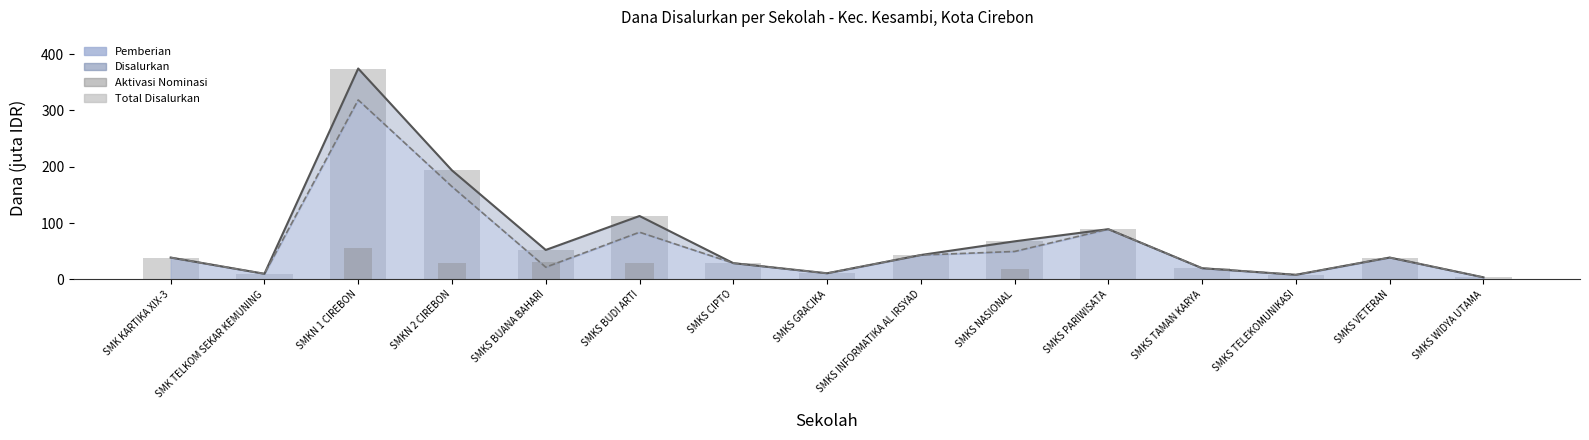

Are the bars horizontal?

No